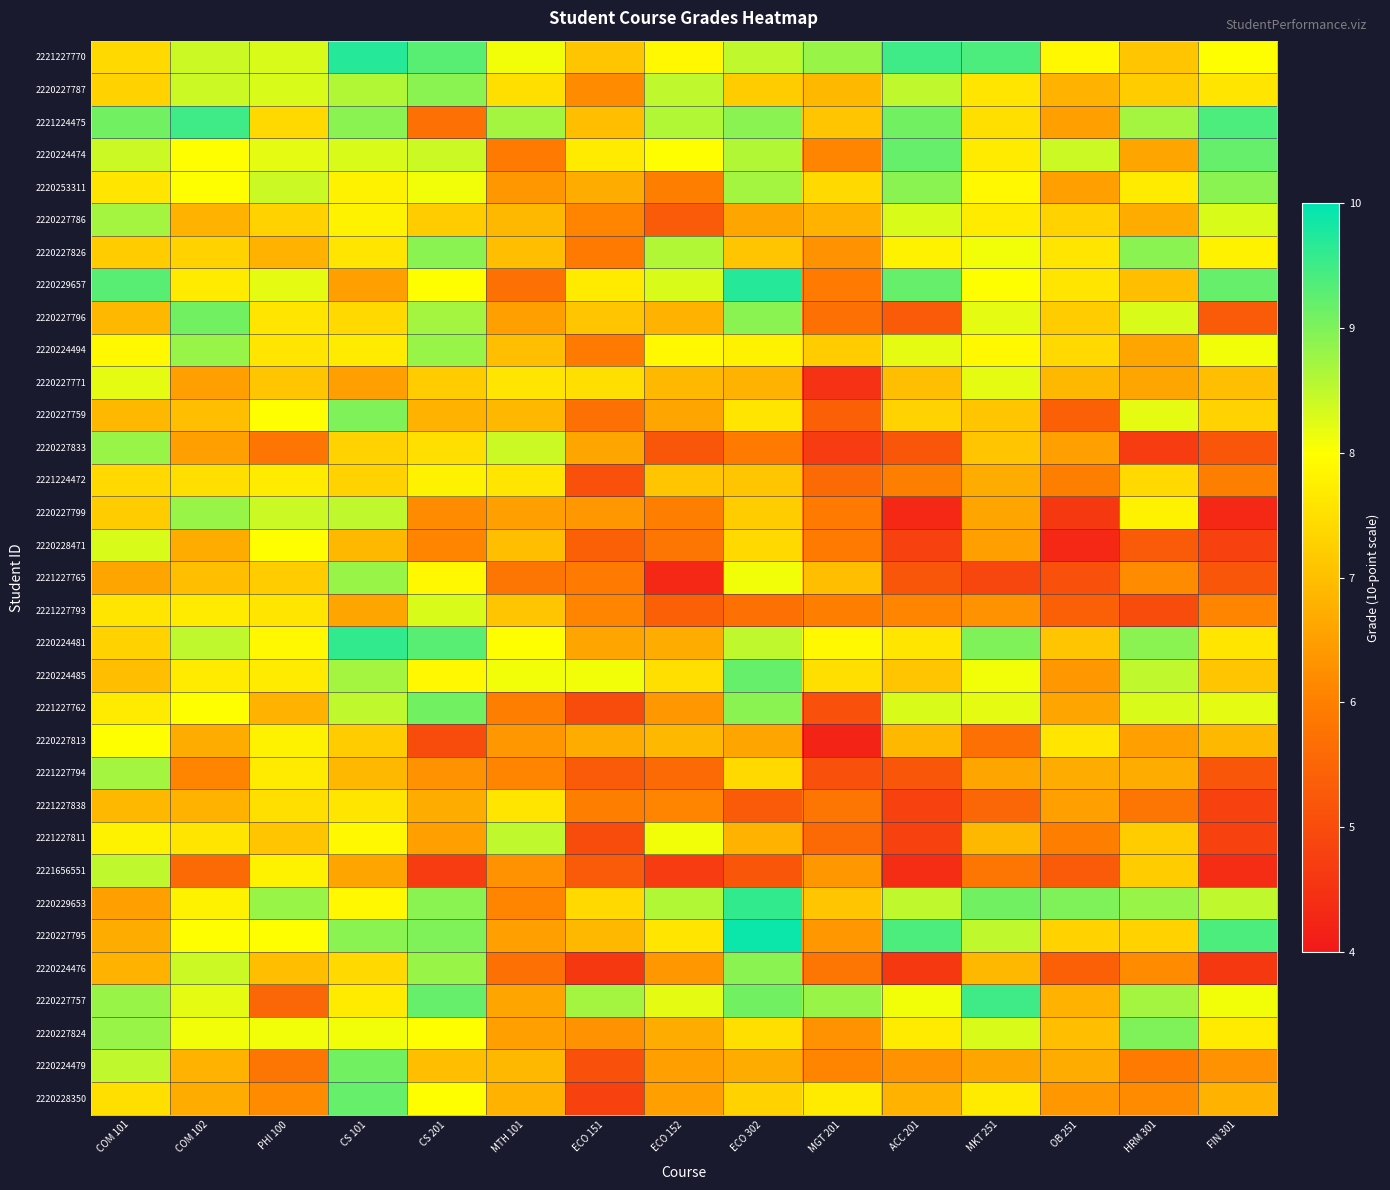

At how many categories does at least one series exceed 7?

15